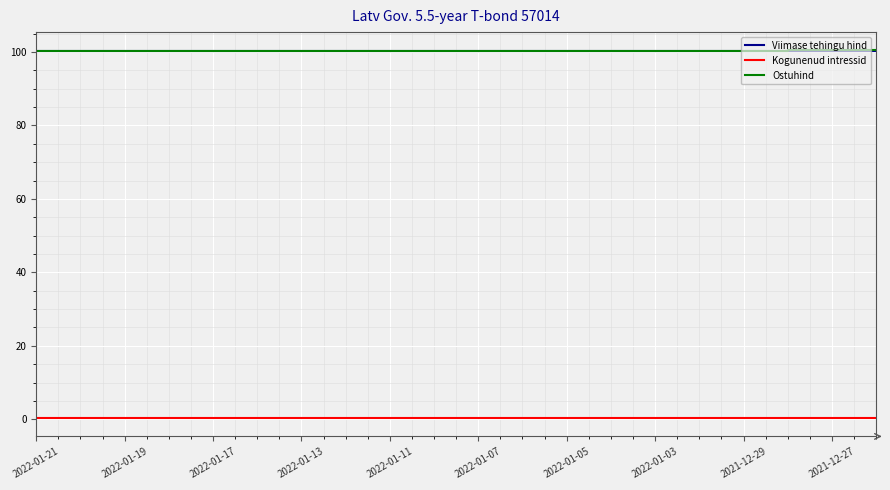

True or false: Kogunenud intressid and Viimase tehingu hind cross at least once.

False